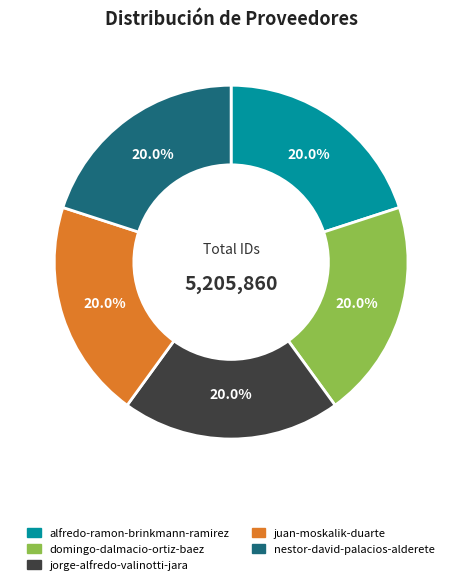

Is jorge-alfredo-valinotti-jara the majority of the pie?

No